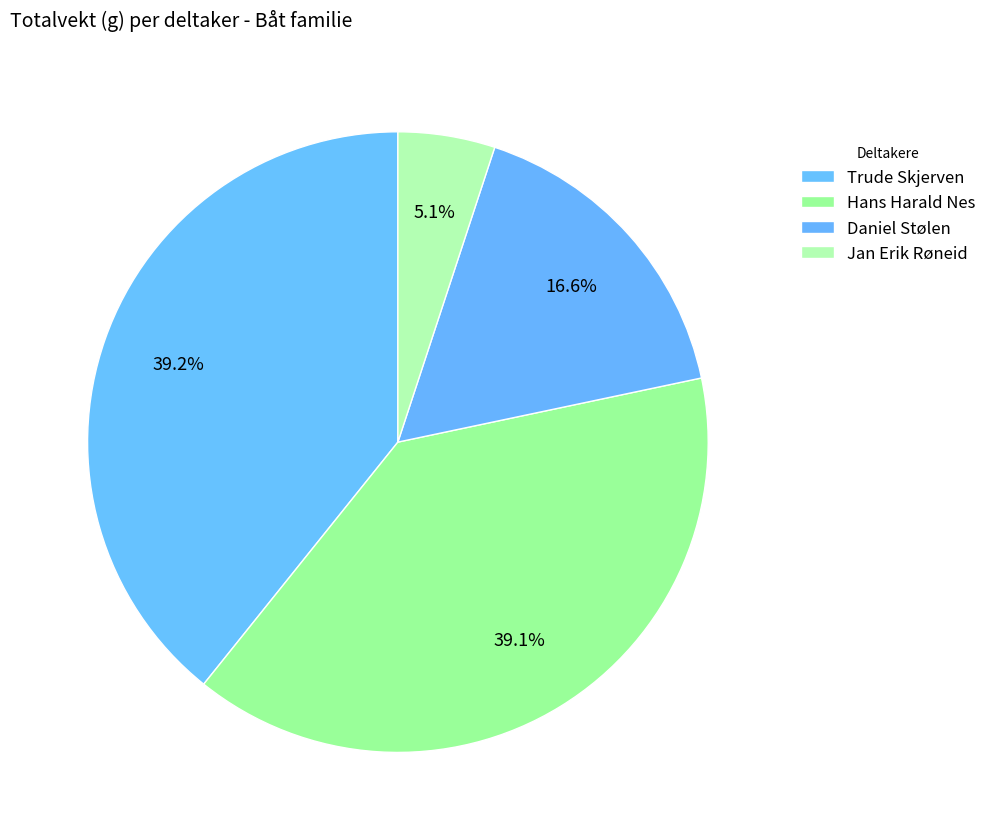

How many slices are in this pie chart?

4